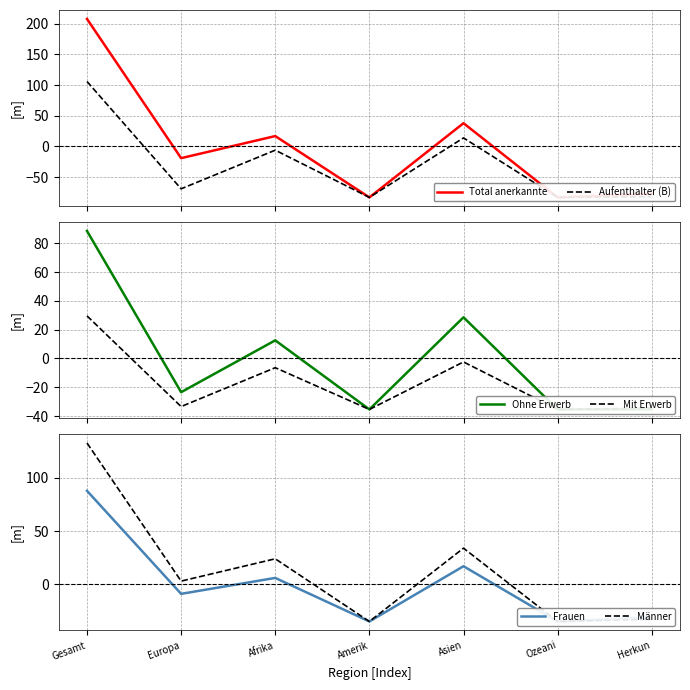

Is it true that Frauen equals 2.0 at Afrika?

False